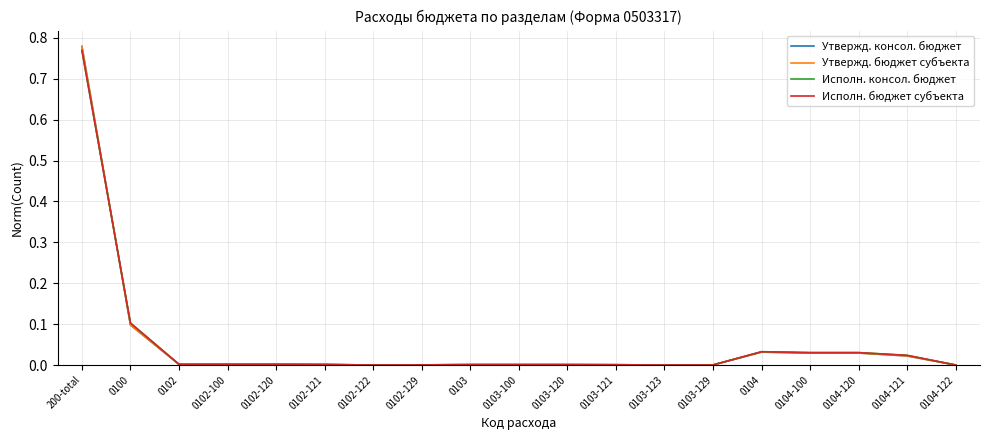

Is the value of Утвержд. бюджет субъекта at 0102-122 greater than the value of Исполн. консол. бюджет at 0102-100?

No